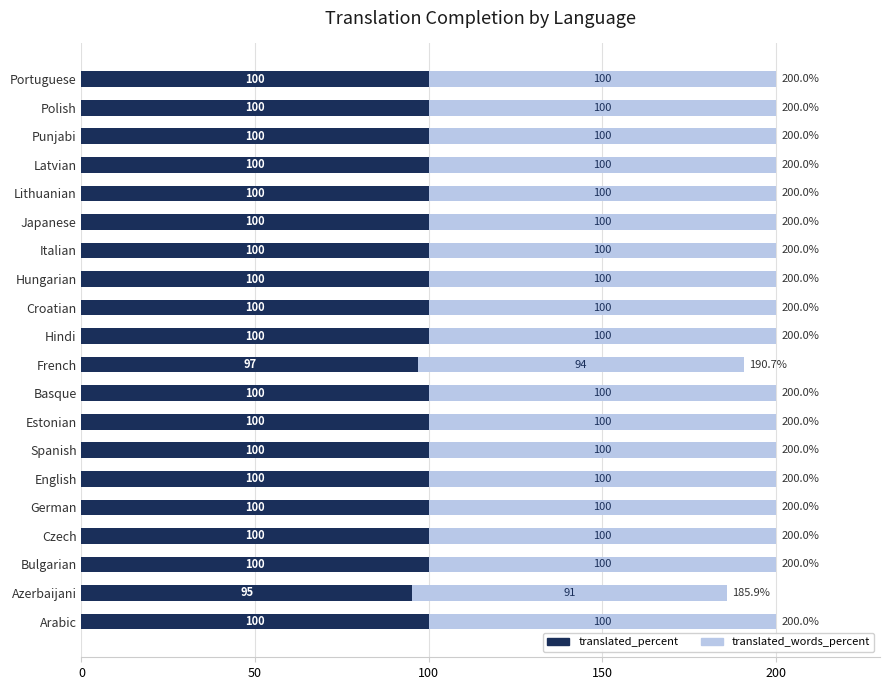

What is the lowest value of the translated_percent series?

95.2